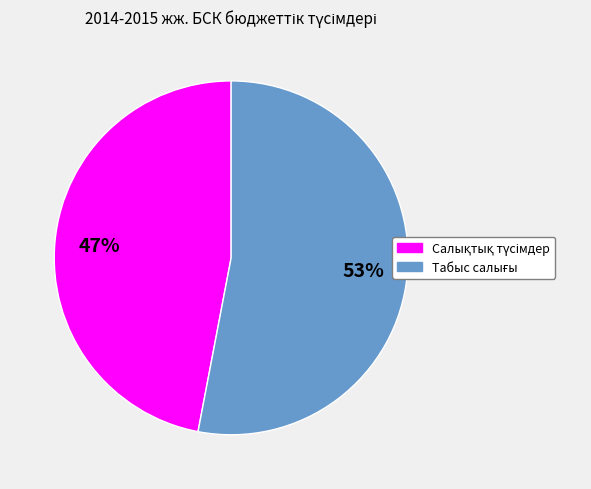

How many segments does this pie chart have?

2